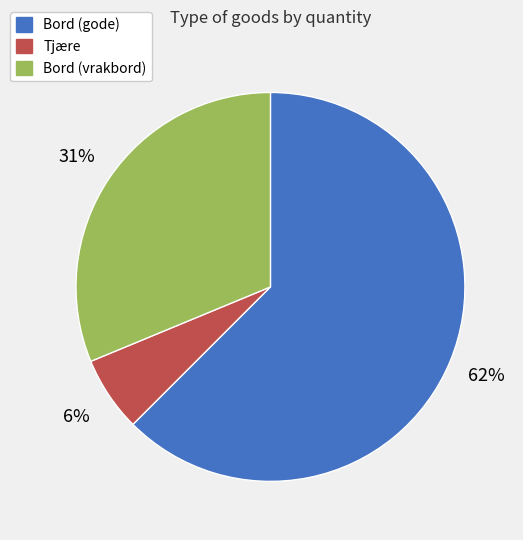

True or false: Tjære accounts for 6% of the total.

True